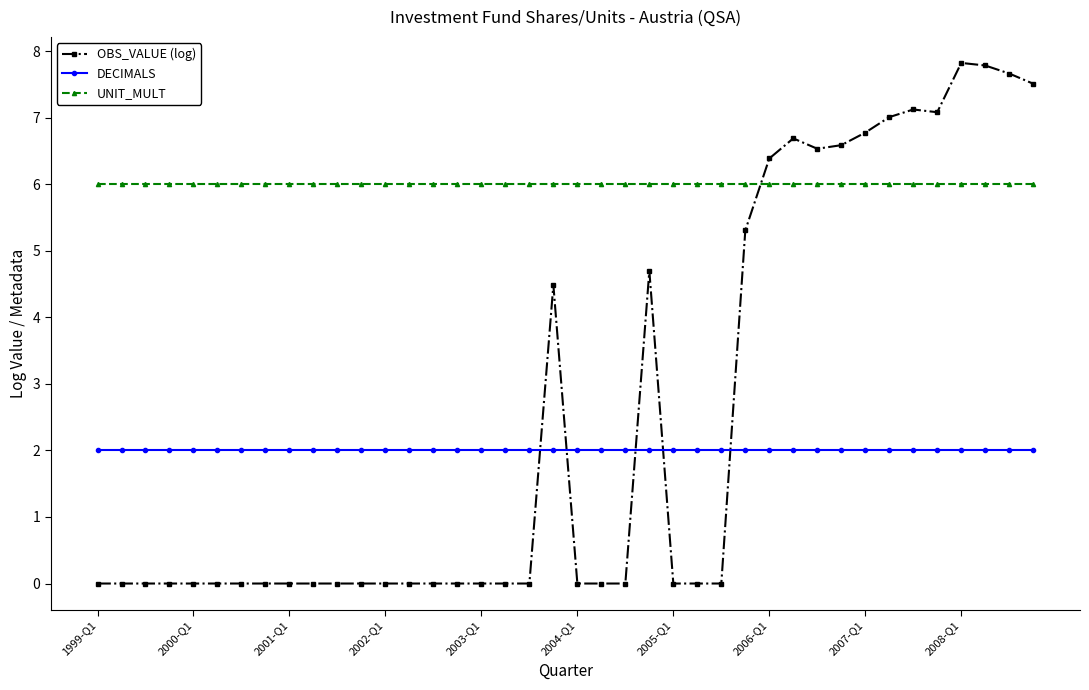

True or false: DECIMALS and UNIT_MULT cross at least once.

False